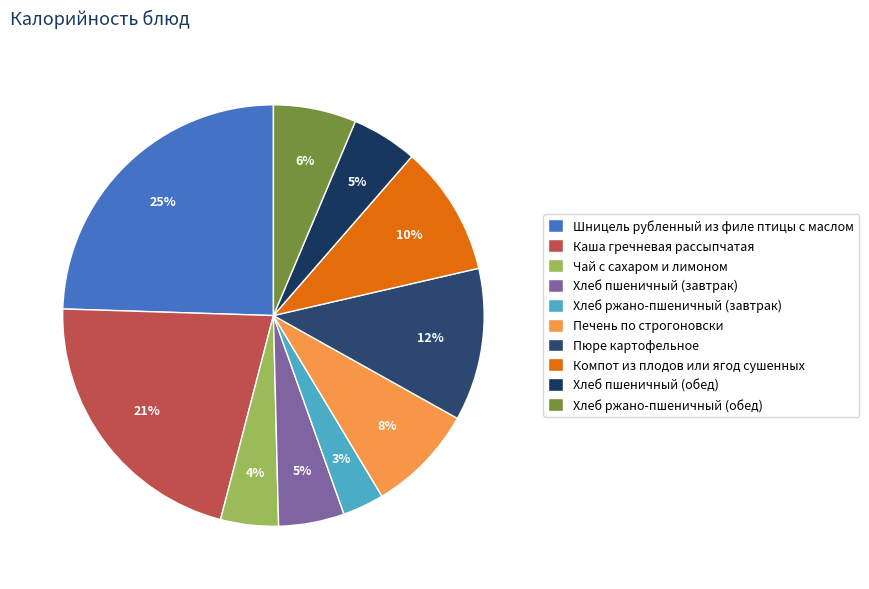

How many segments does this pie chart have?

10